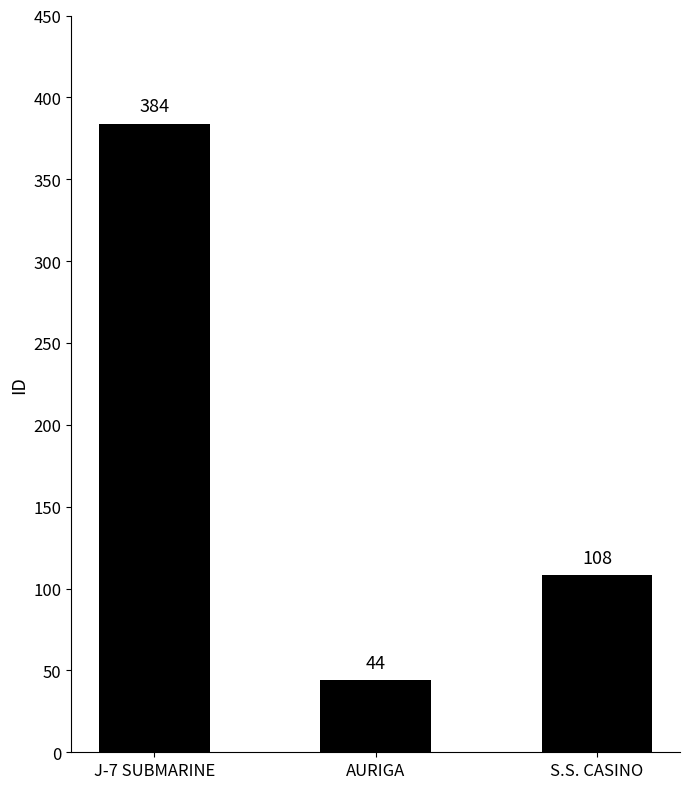

At which category does the chart reach its minimum across all series?

AURIGA